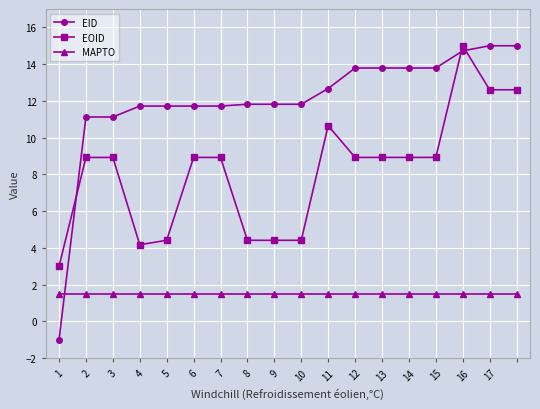

What is the smallest value displayed?

-1.0